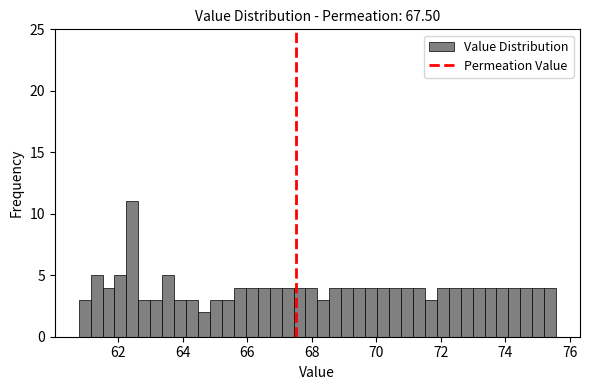

Read against the x-axis, roughly where is the centre of the tallest bar?

62.4